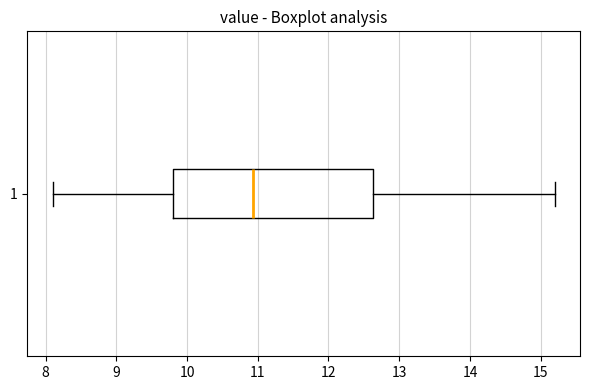

Where does the right whisker of the box at y = 1 end on the x-axis? The values are not printed on the chart, so give them approximately, as read against the axis.

15.2